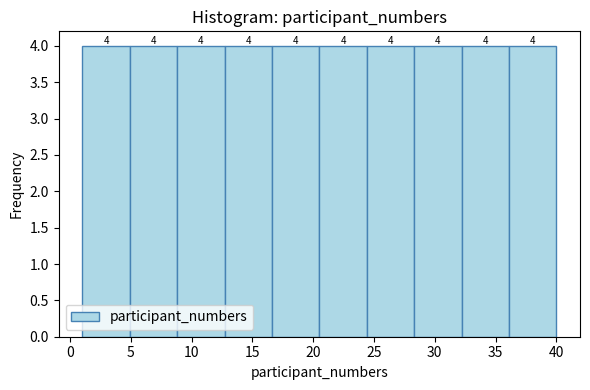

Reading left to right, transcribe this chart: for each bar, give the range it covers on the x-axis and its height. The bar edges are not printed on the chart, so give them approximately, as read against the axis.

1.0 to 4.9: 4
4.9 to 8.8: 4
8.8 to 12.7: 4
12.7 to 16.6: 4
16.6 to 20.5: 4
20.5 to 24.4: 4
24.4 to 28.3: 4
28.3 to 32.2: 4
32.2 to 36.1: 4
36.1 to 40.0: 4